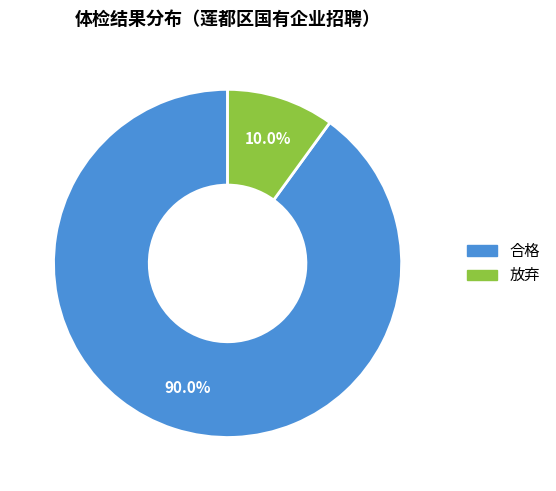

Is there any slice that represents more than half of the pie?

Yes